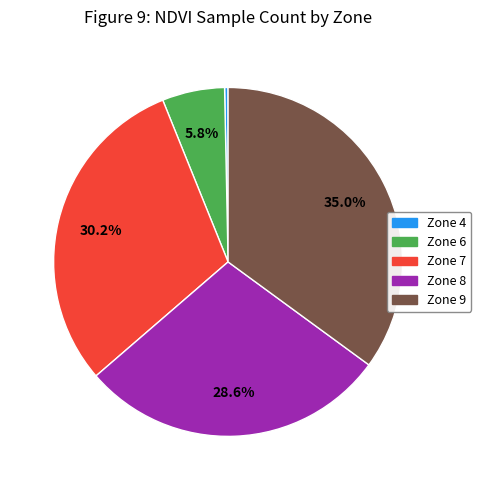

Which slice is the smallest?

Zone 4